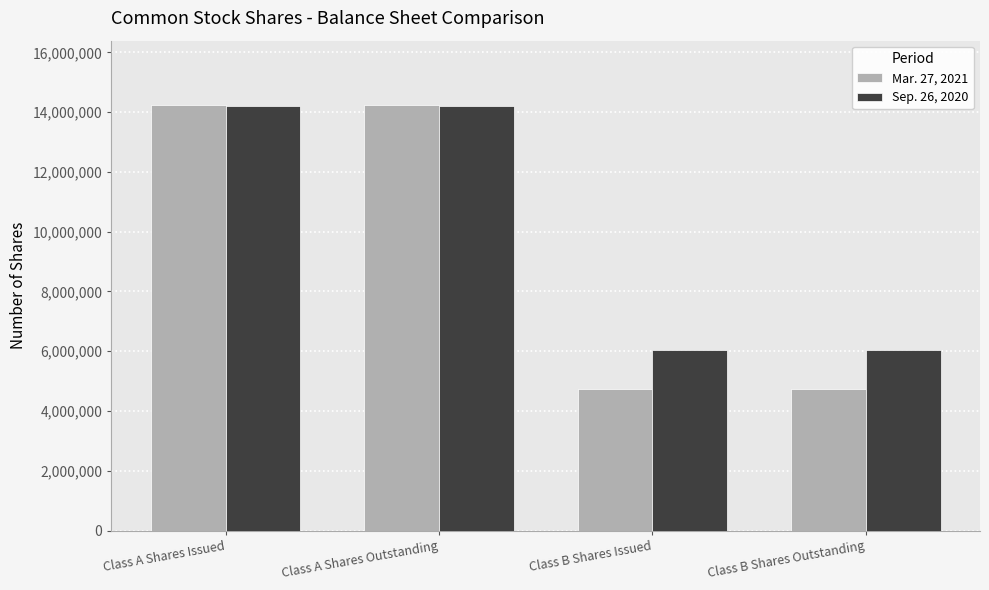

Rank the series at Class A Shares Issued from lowest to highest value.

Sep. 26, 2020, Mar. 27, 2021